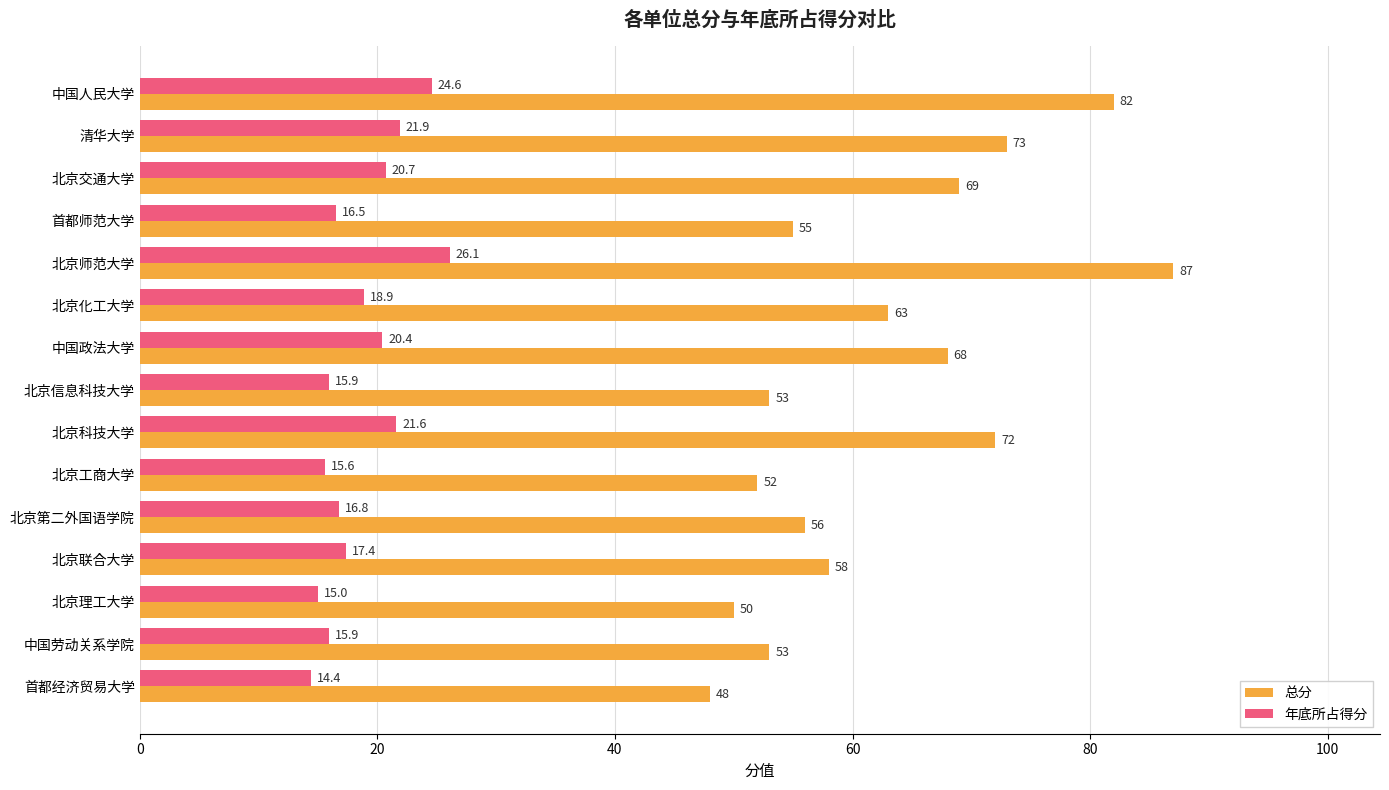

How many data points in 年底所占得分 are less than 17?

7